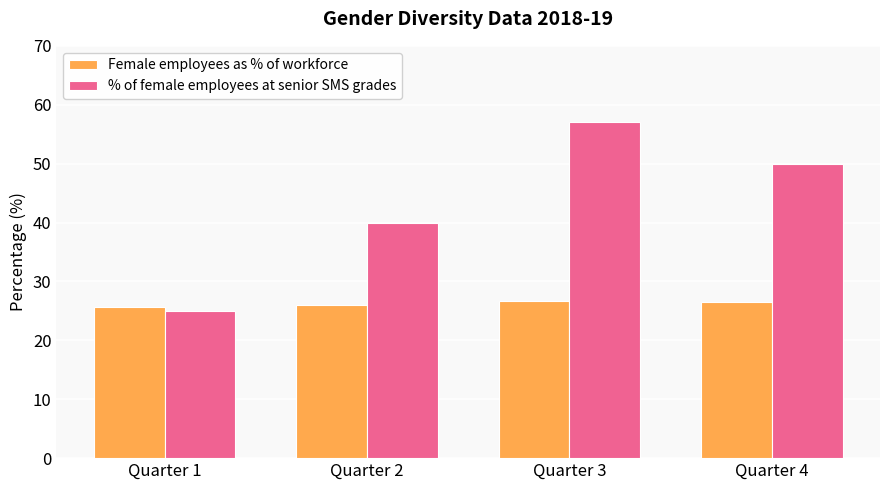

Is the value of Female employees as % of workforce at Quarter 2 greater than the value of % of female employees at senior SMS grades at Quarter 3?

No